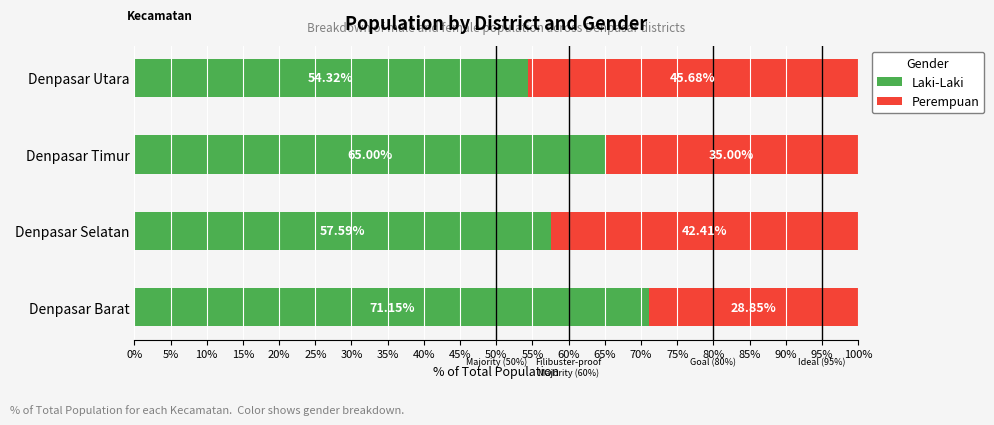

List the labels in order of Laki-Laki value, largest first.

Denpasar Barat, Denpasar Timur, Denpasar Selatan, Denpasar Utara